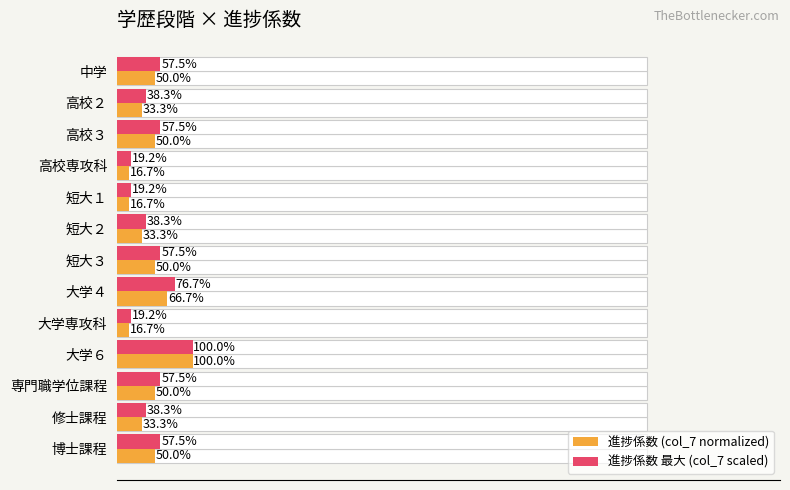

What is the highest value of the 進捗係数 最大 (col_7 scaled) series?

1.0